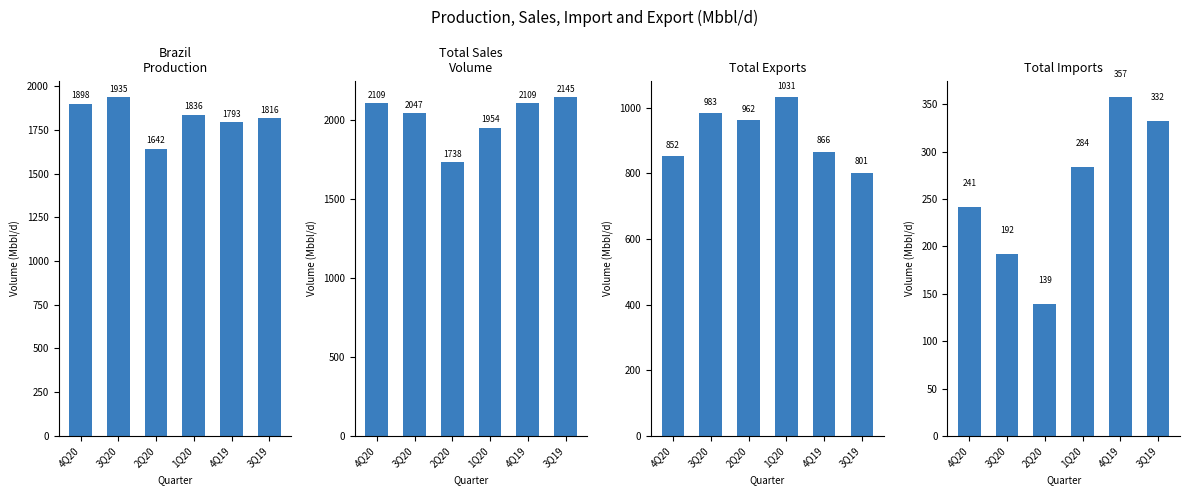

Which label corresponds to the largest value in the chart?

3Q19